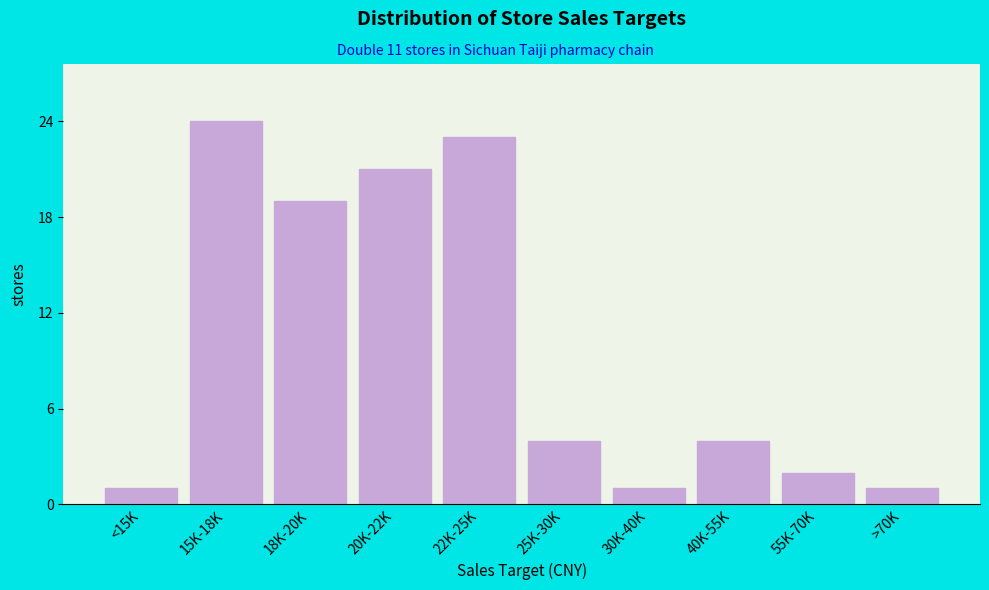

Reading right to left, what are all the values shown in this chart?

>70K=1	55K-70K=2	40K-55K=4	30K-40K=1	25K-30K=4	22K-25K=23	20K-22K=21	18K-20K=19	15K-18K=24	<15K=1